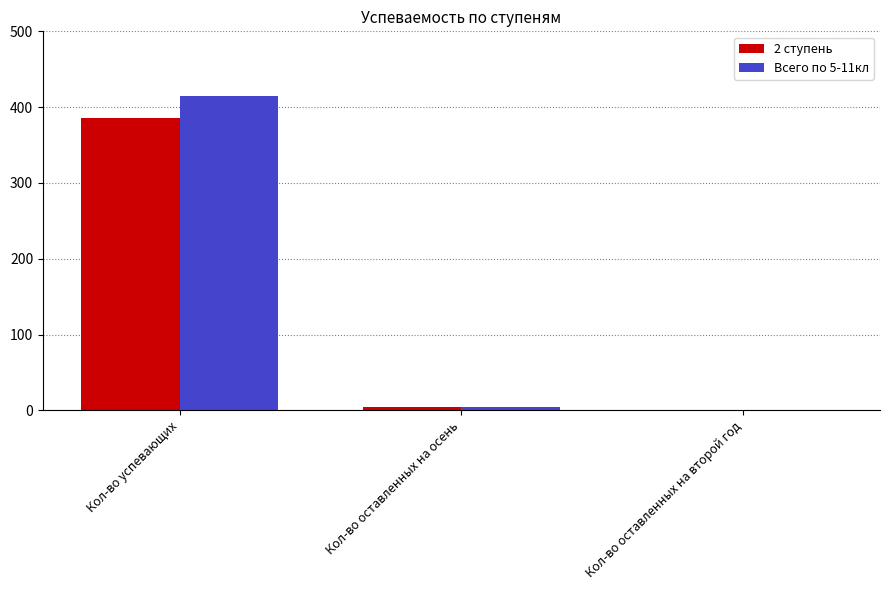

At which category is the sum across all series the highest?

Кол-во успевающих